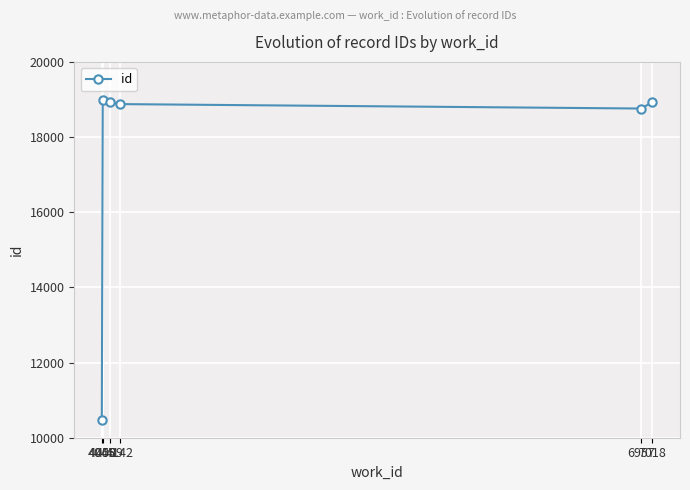

Is it true that the value at 7018 is 18930?

True